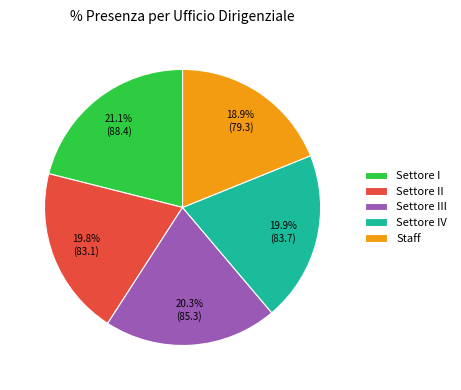

Which category has the biggest portion of the pie?

Settore I